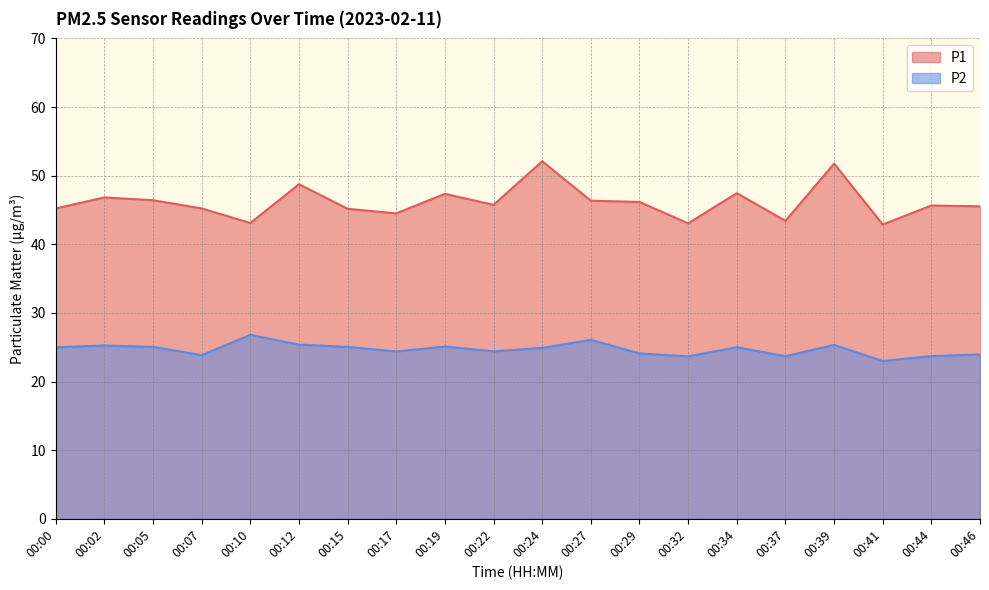

What is the average value of the P1 series?

46.1